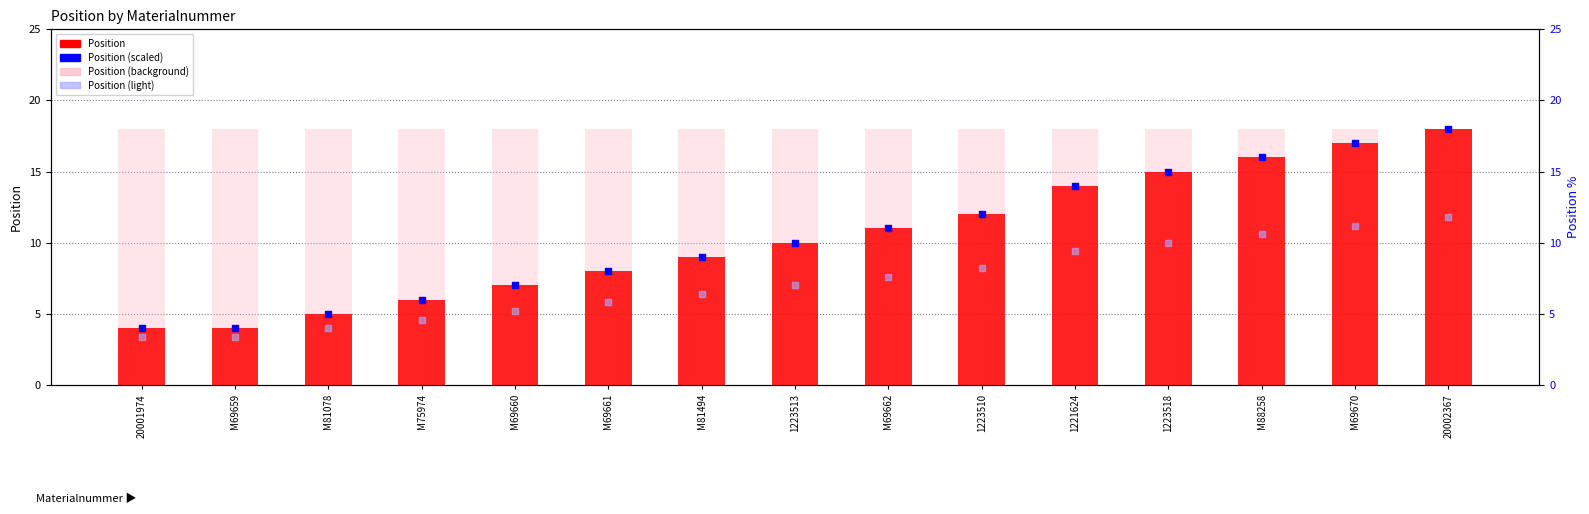

Which series contains the lowest Y value?

Position (light)